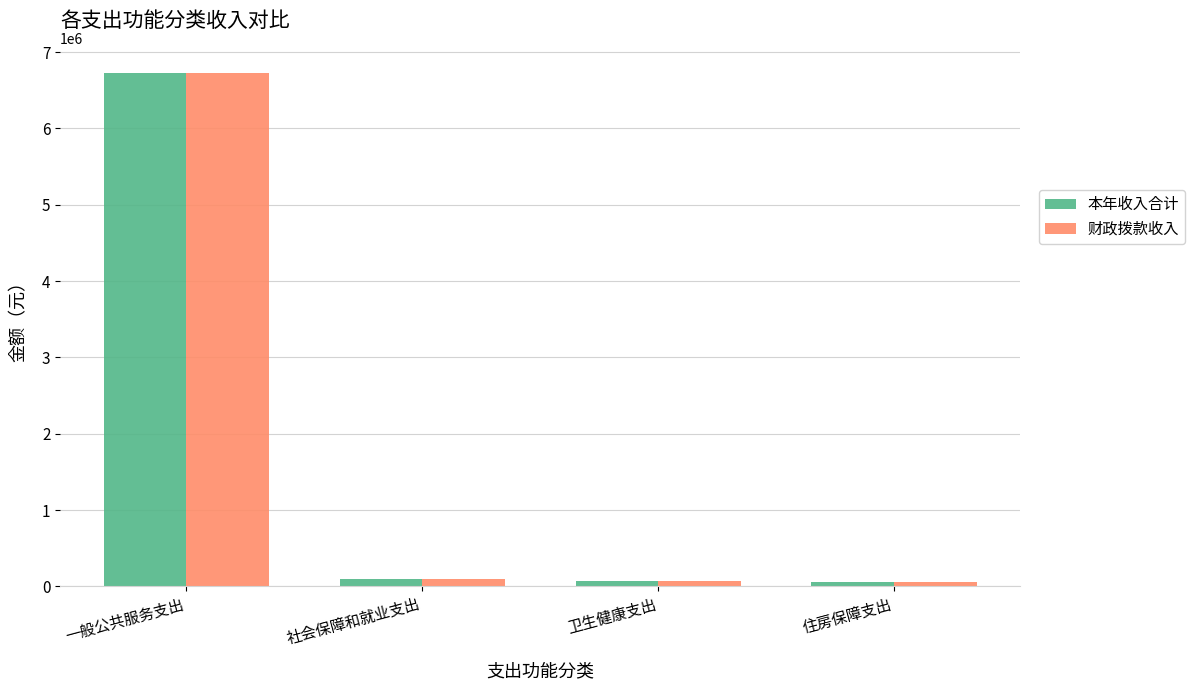

What is the average value of the 本年收入合计 series?

1735825.6